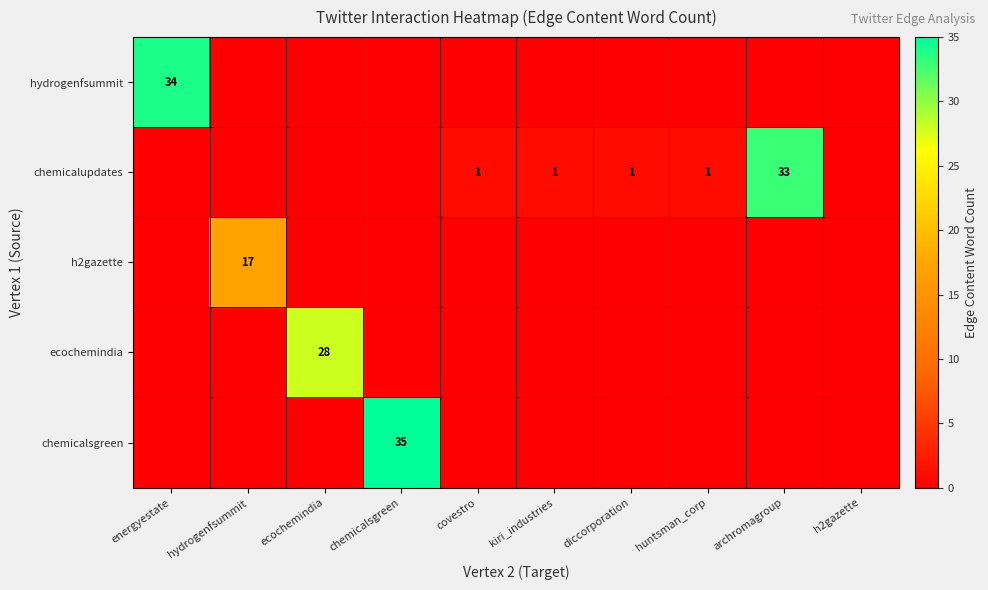

At which category is the sum across all series the highest?

chemicalsgreen